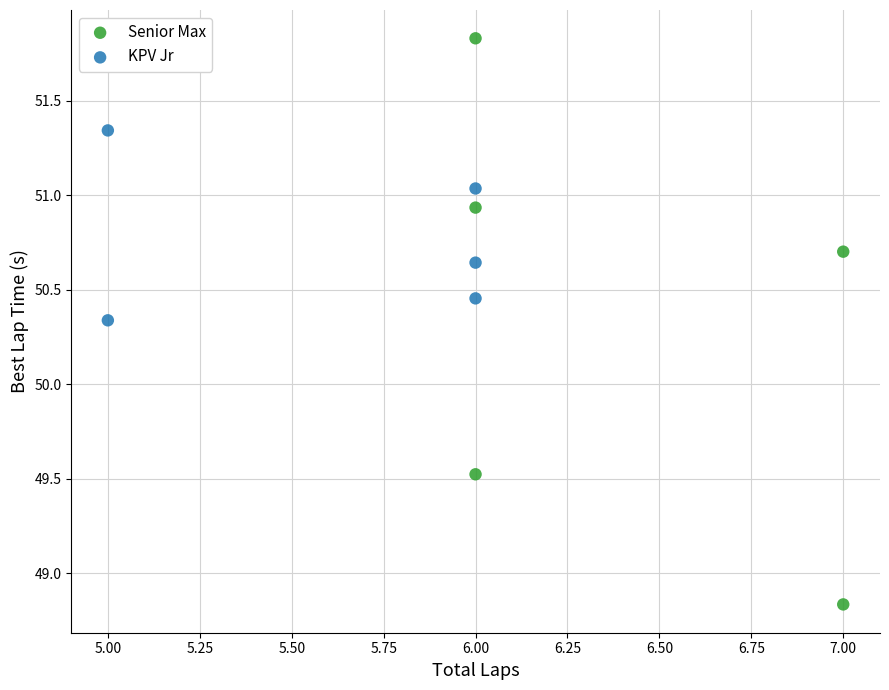

Which series contains the highest Y value?

Senior Max